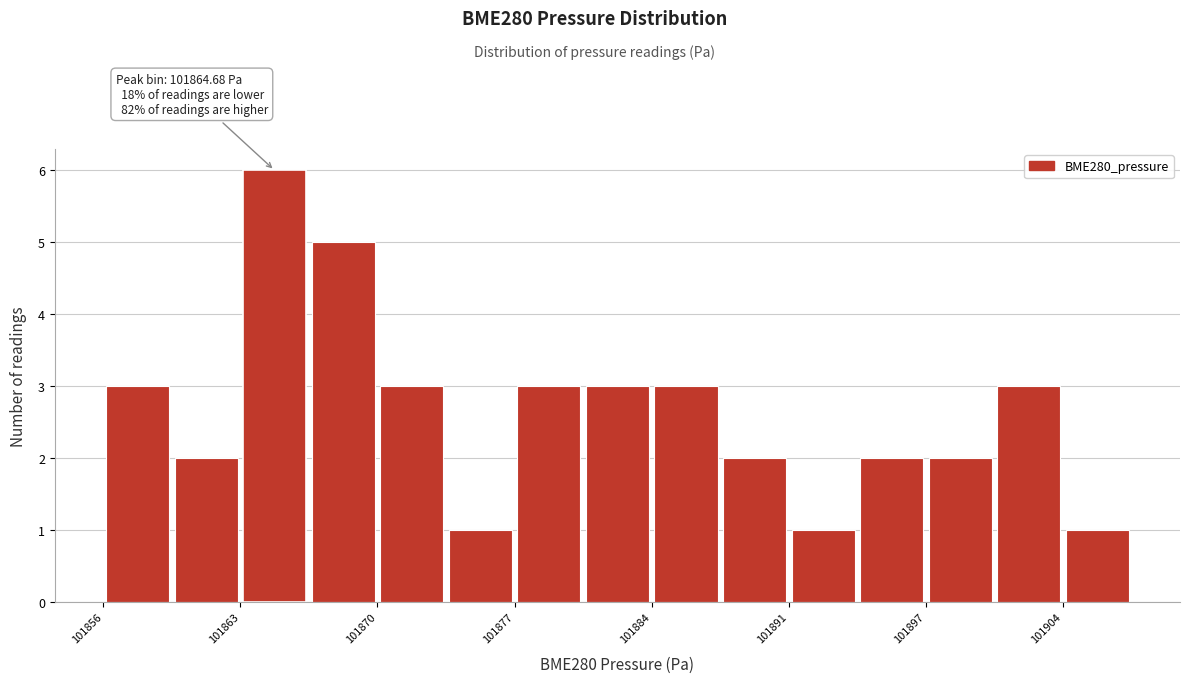

Read against the x-axis, roughly where is the centre of the tallest bar?

101865